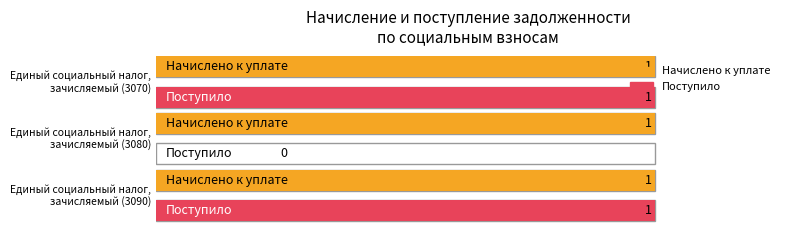

How many values in the Поступило series are below 1?

1